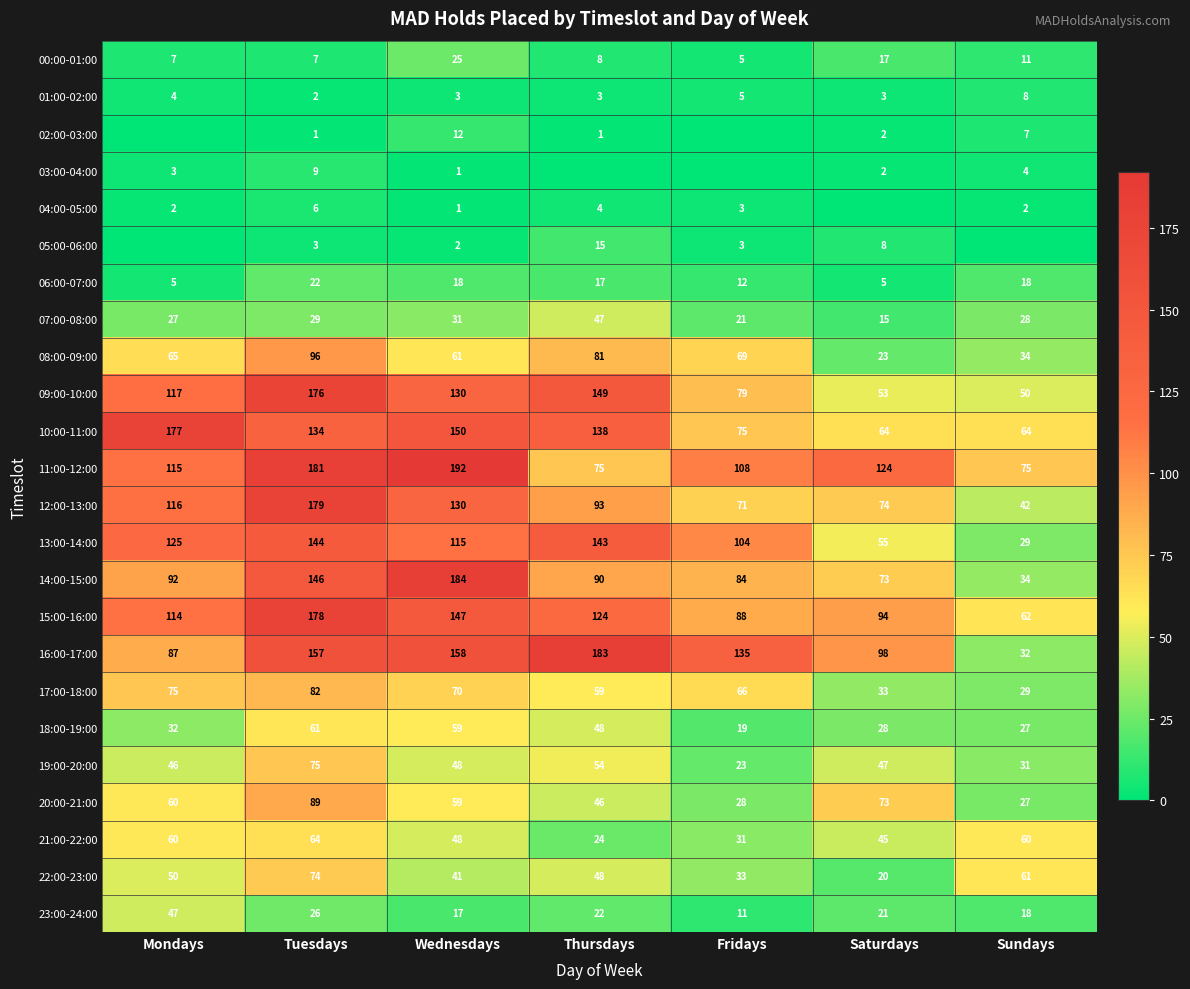

True or false: 02:00-03:00 has a value of 2 at Thursdays.

False